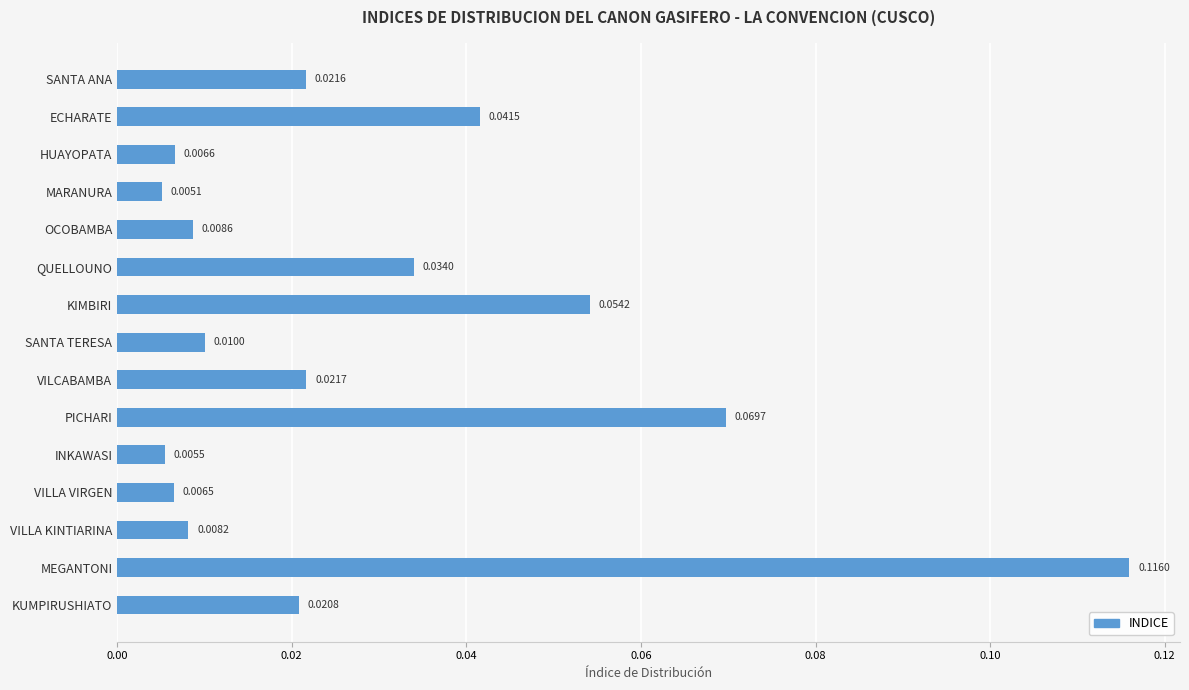

At which category does the chart reach its minimum across all series?

MARANURA